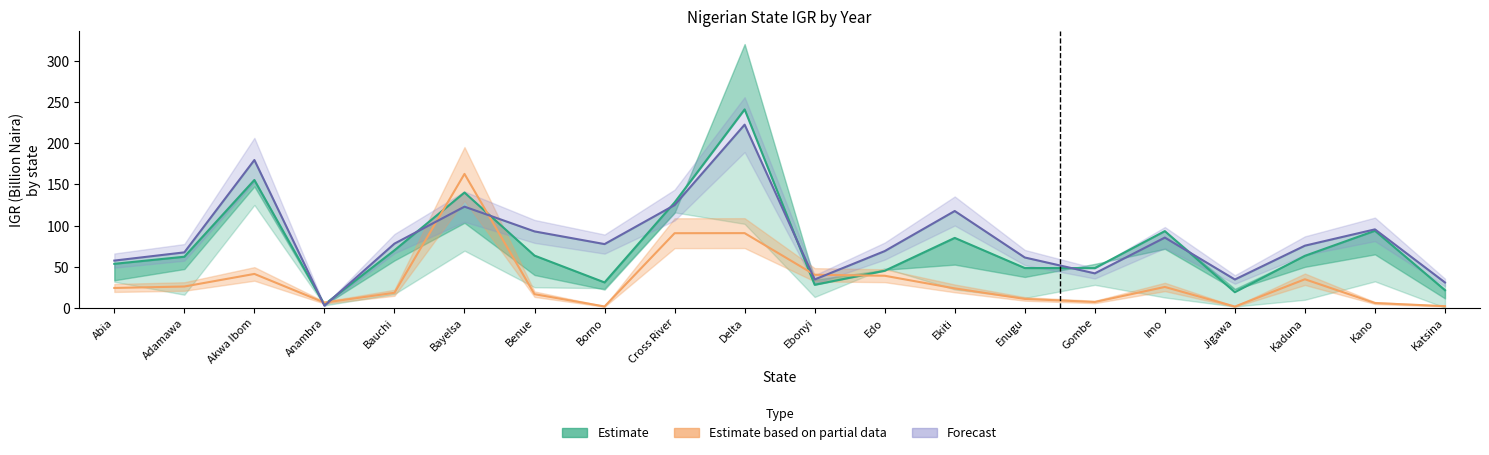

Between which two adjacent categories do Forecast and Estimate based on partial data first intersect?

Akwa Ibom and Anambra